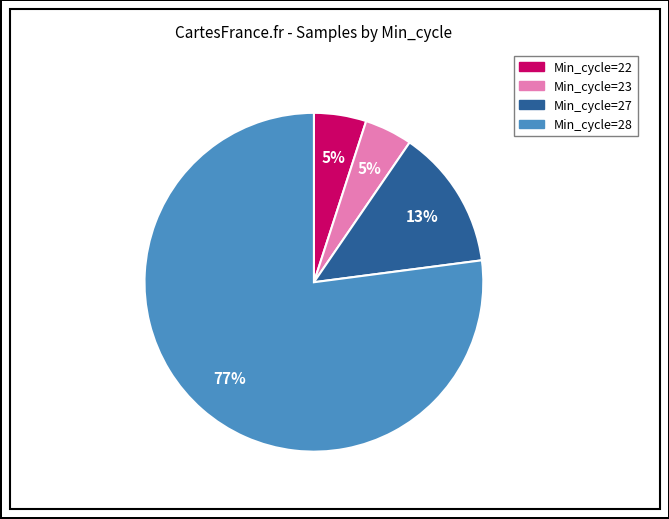

Does any single category account for the majority?

Yes